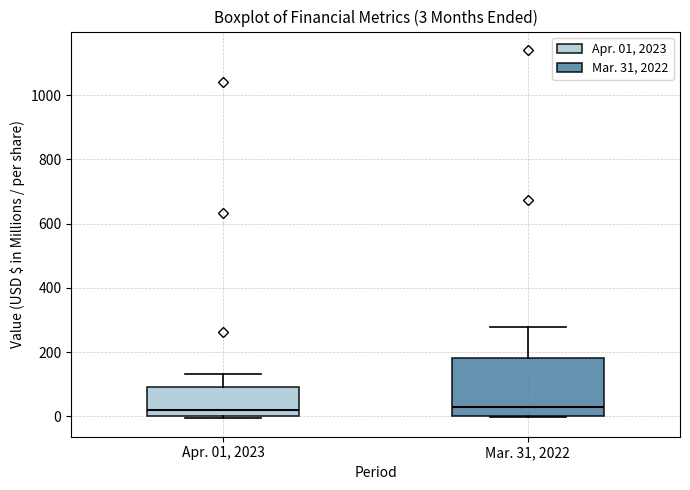

Comparing the boxes themselves (not the whiskers), which one is the tallest?

Mar. 31, 2022